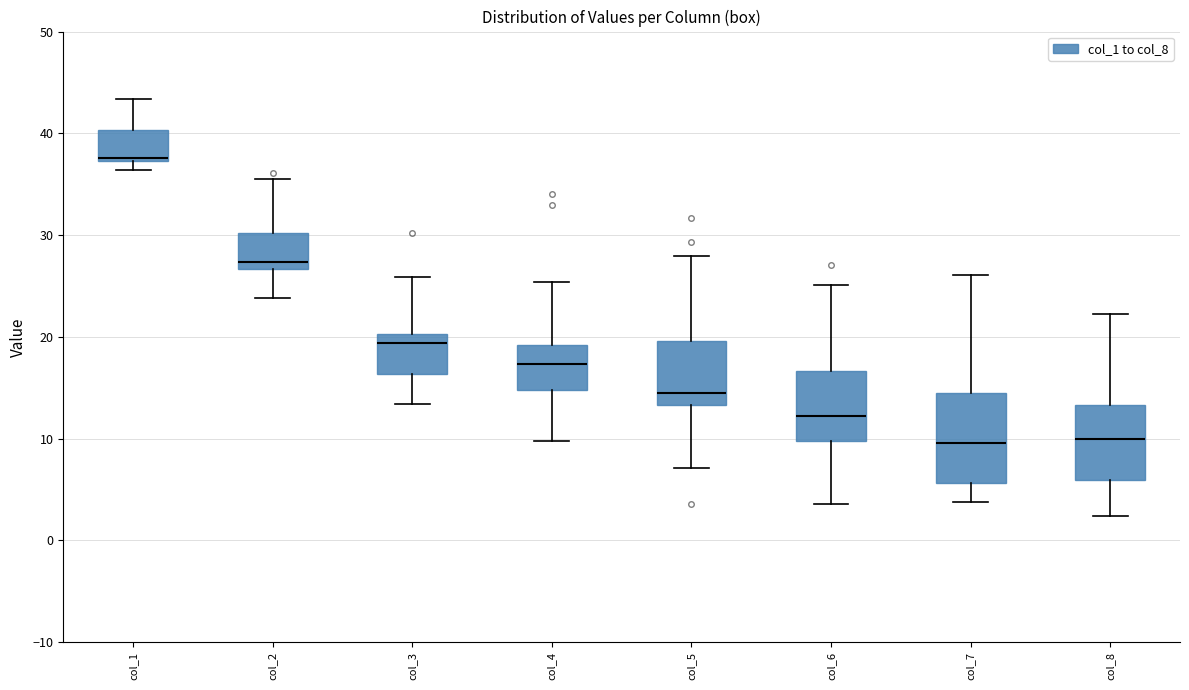

Reading left to right, transcribe this box plot: for each box, give where its median line is, the range the box spans, and where its two whiskers end, as read against the y-axis. The values are not printed on the chart, so give them approximately, as read against the axis.

col_1: median 38, box 37 to 40, whiskers 36 to 43
col_2: median 27 (just above the box's lower edge), box 27 to 30, whiskers 24 to 36
col_3: median 19, box 16 to 20, whiskers 13 to 26
col_4: median 17, box 15 to 19, whiskers 10 to 25
col_5: median 15, box 13 to 20, whiskers 7 to 28
col_6: median 12, box 10 to 17, whiskers 4 to 25
col_7: median 10, box 6 to 15, whiskers 4 to 26
col_8: median 10, box 6 to 13, whiskers 2 to 22